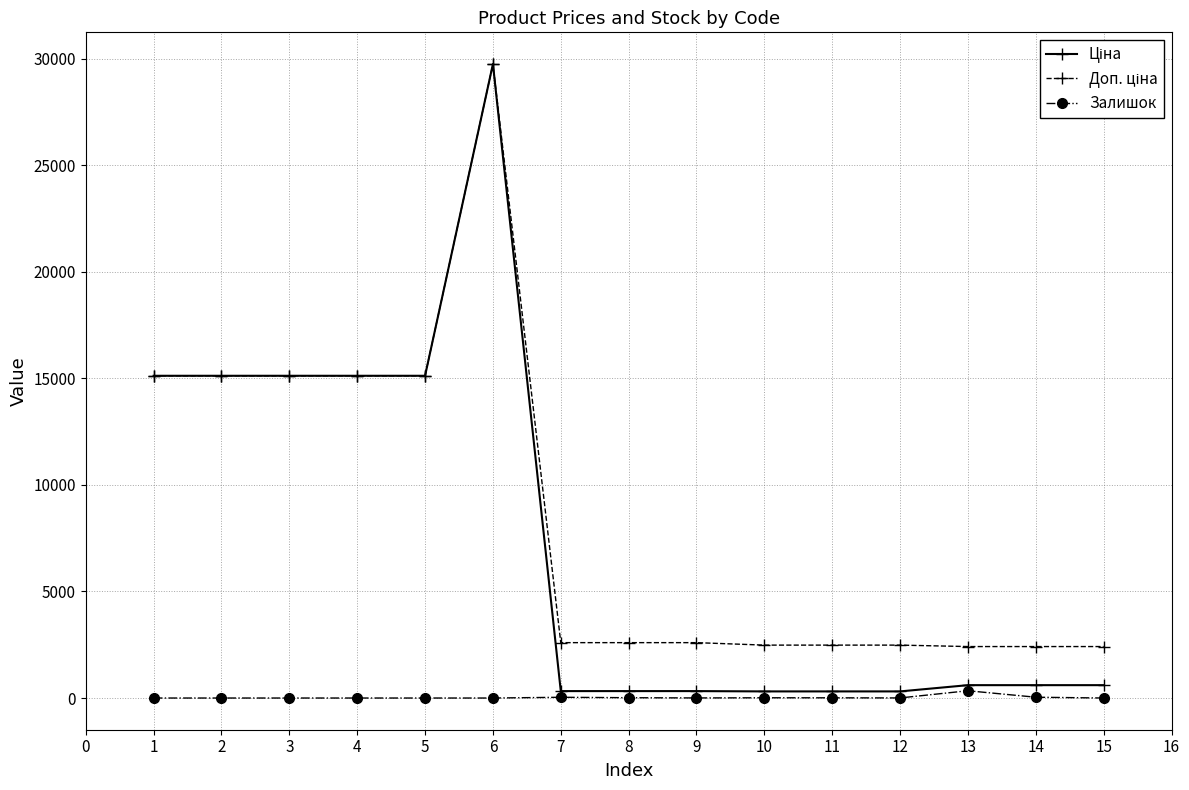

At which category is the sum across all series the highest?

6